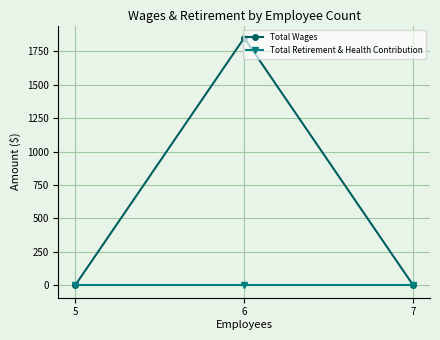

How many categories are shown in the chart?

3